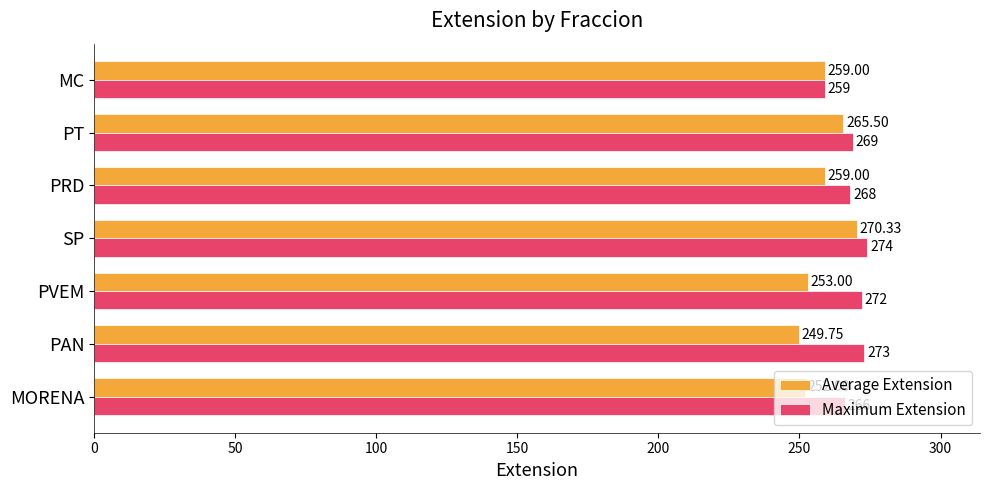

Which category has the lowest value in the Average Extension series?

PAN